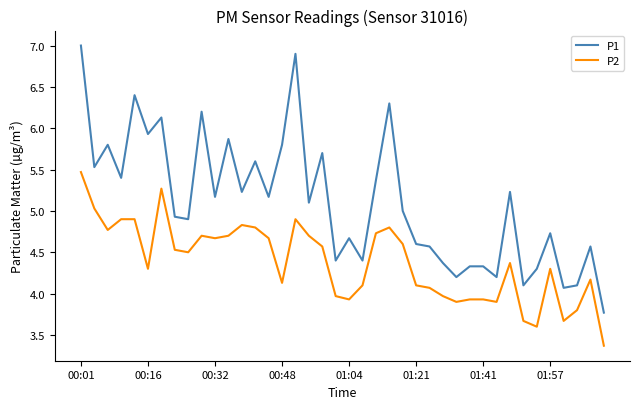

True or false: P1 and P2 cross at least once.

False